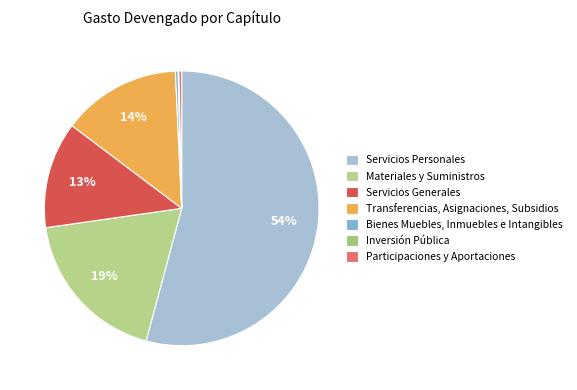

To the nearest percent, what is the difference between the Transferencias, Asignaciones, Subsidios and Inversión Pública slice percentages?

14%